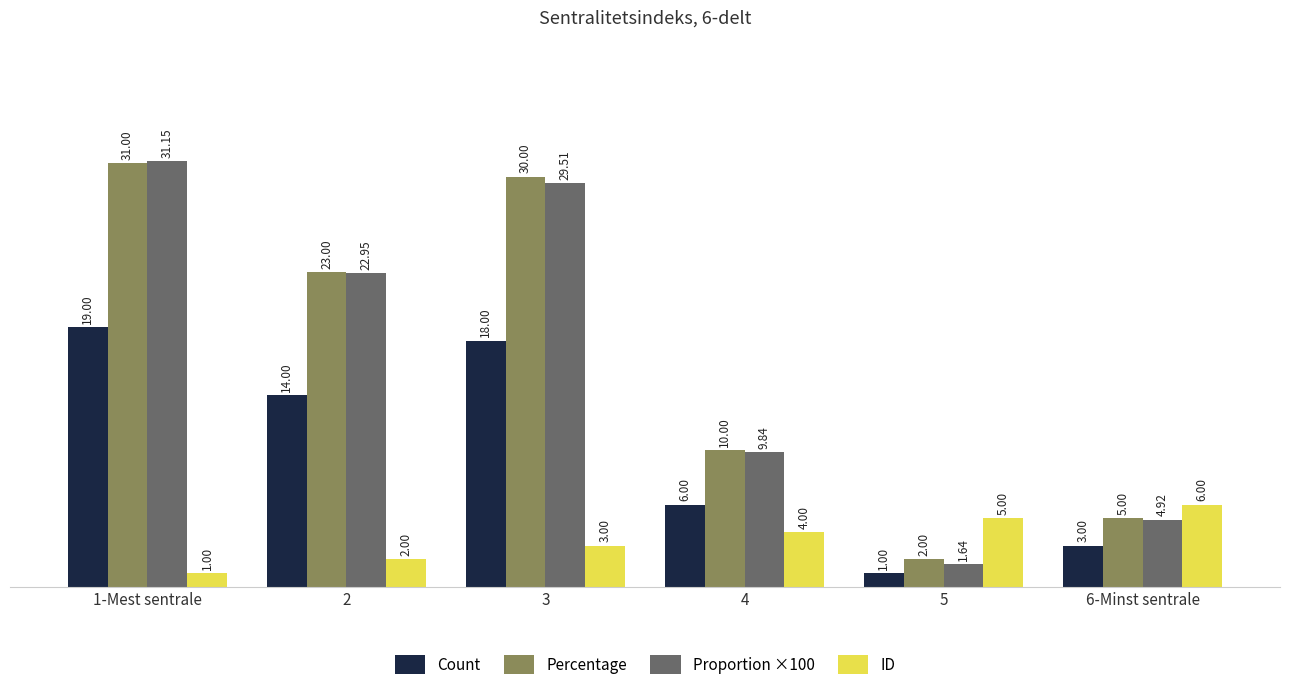

Between 5 and 6-Minst sentrale, which series saw the biggest shift?

Proportion ×100